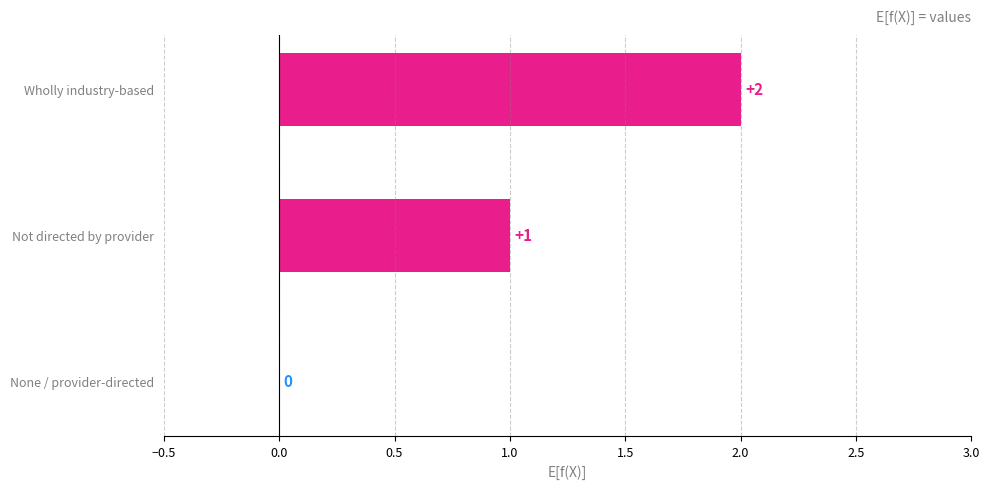

What is the sum of all values?

3